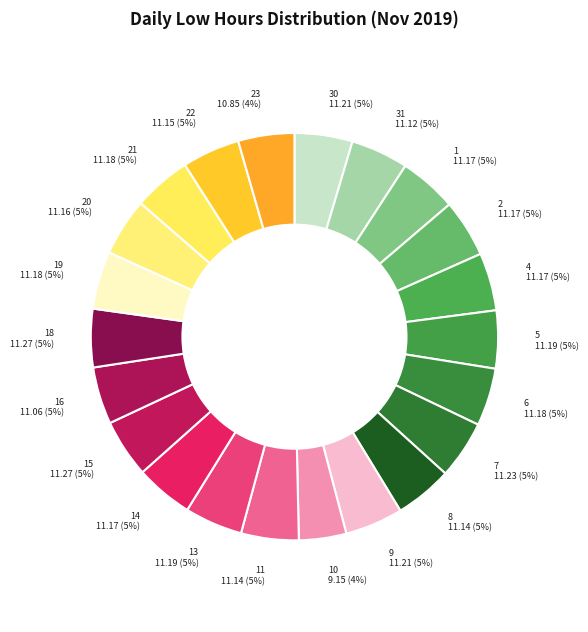

Is there a majority slice in this chart?

No